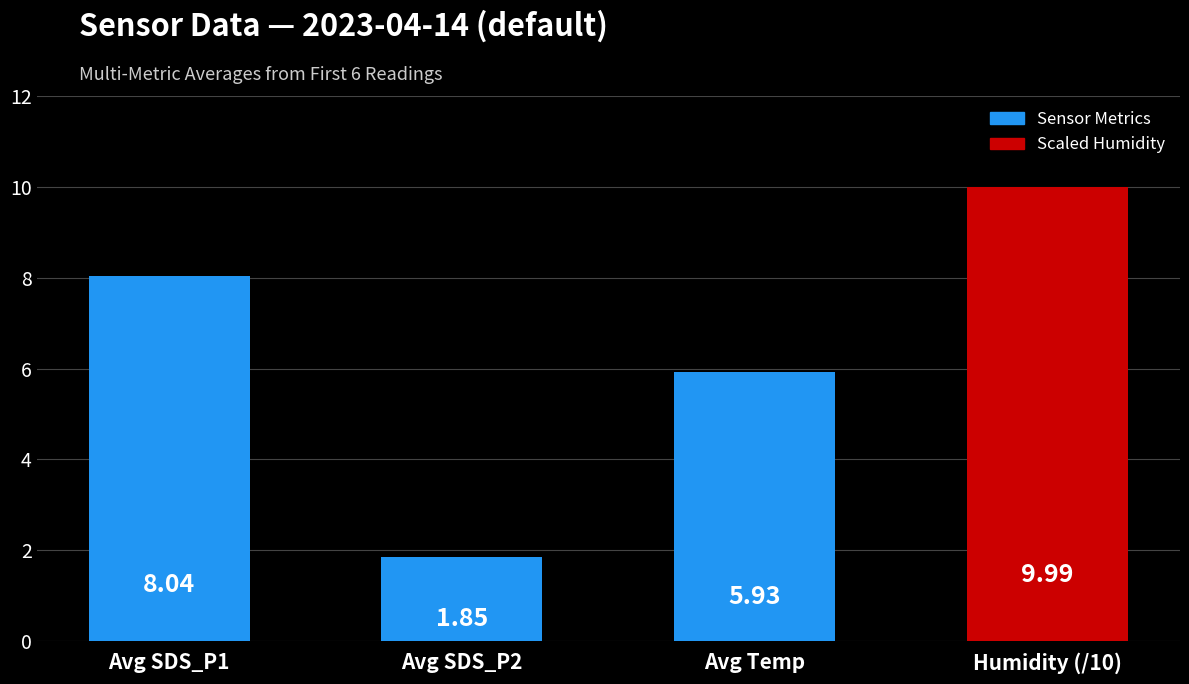

At which label is the value closest to 5?

Avg Temp